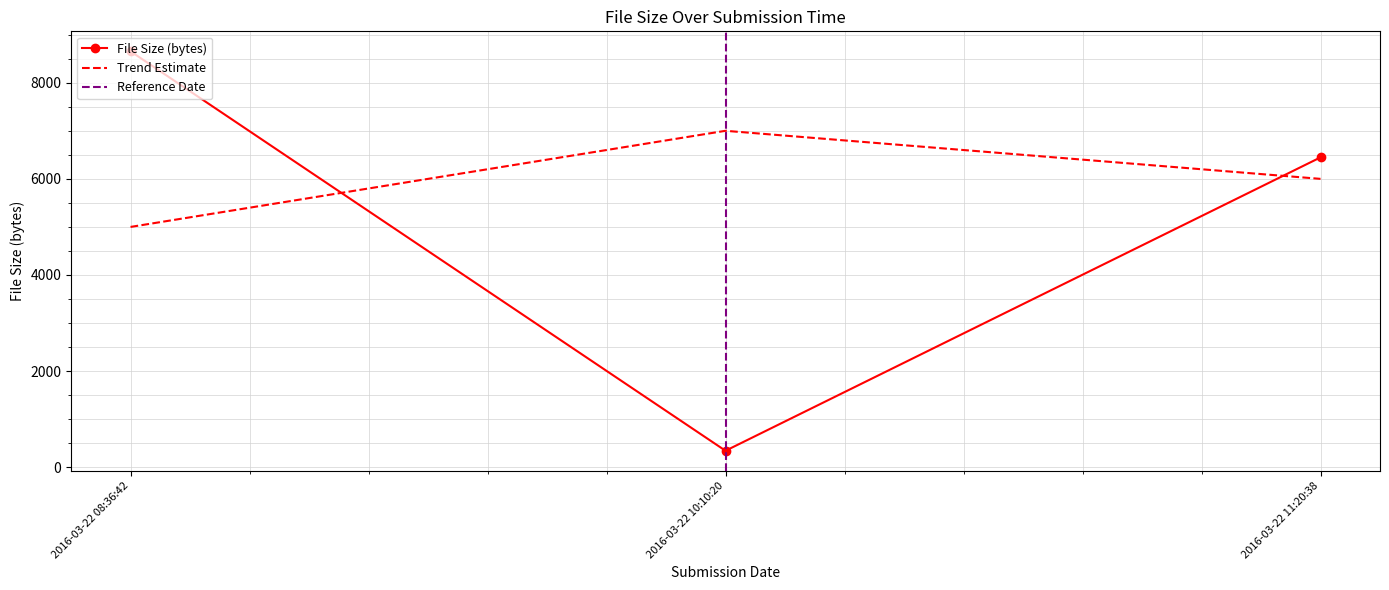

What is the value of the 1st point from the left?

8654